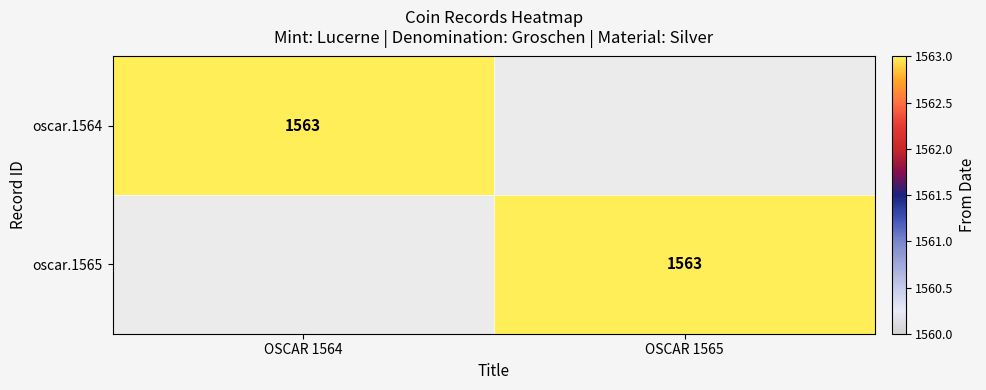

What is the sum of the oscar.1564 values at OSCAR 1565 and OSCAR 1564?

1563